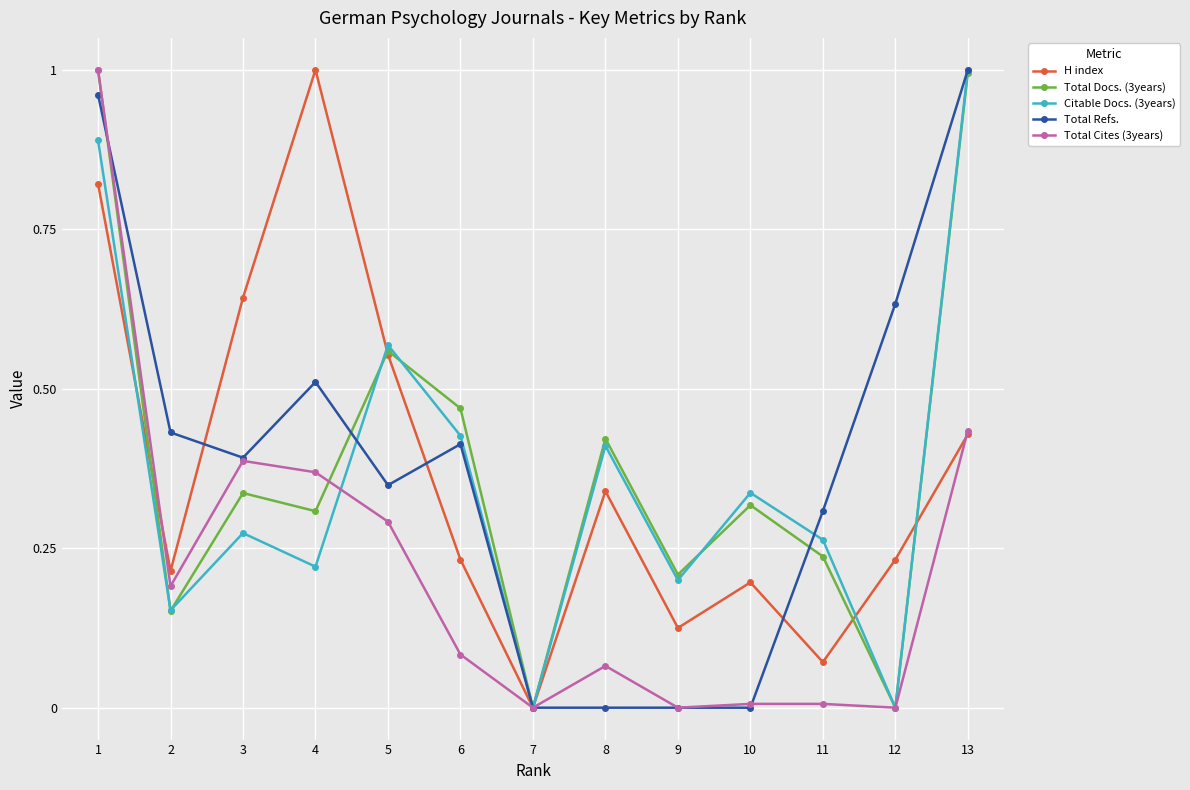

Is the value of Citable Docs. (3years) at 10 greater than the value of H index at 4?

No